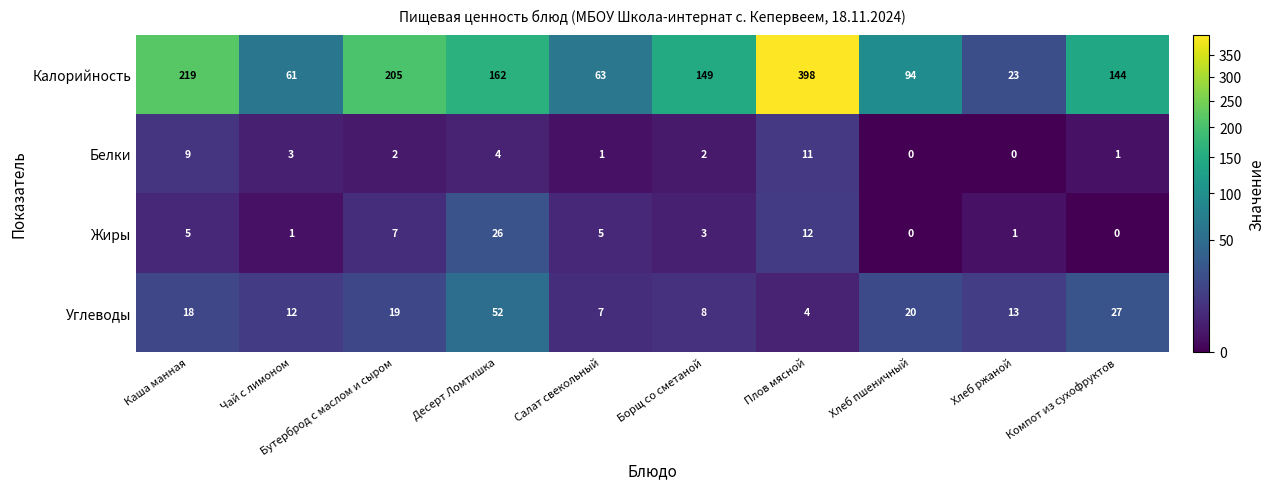

At which label does Калорийность first exceed 149?

Каша манная